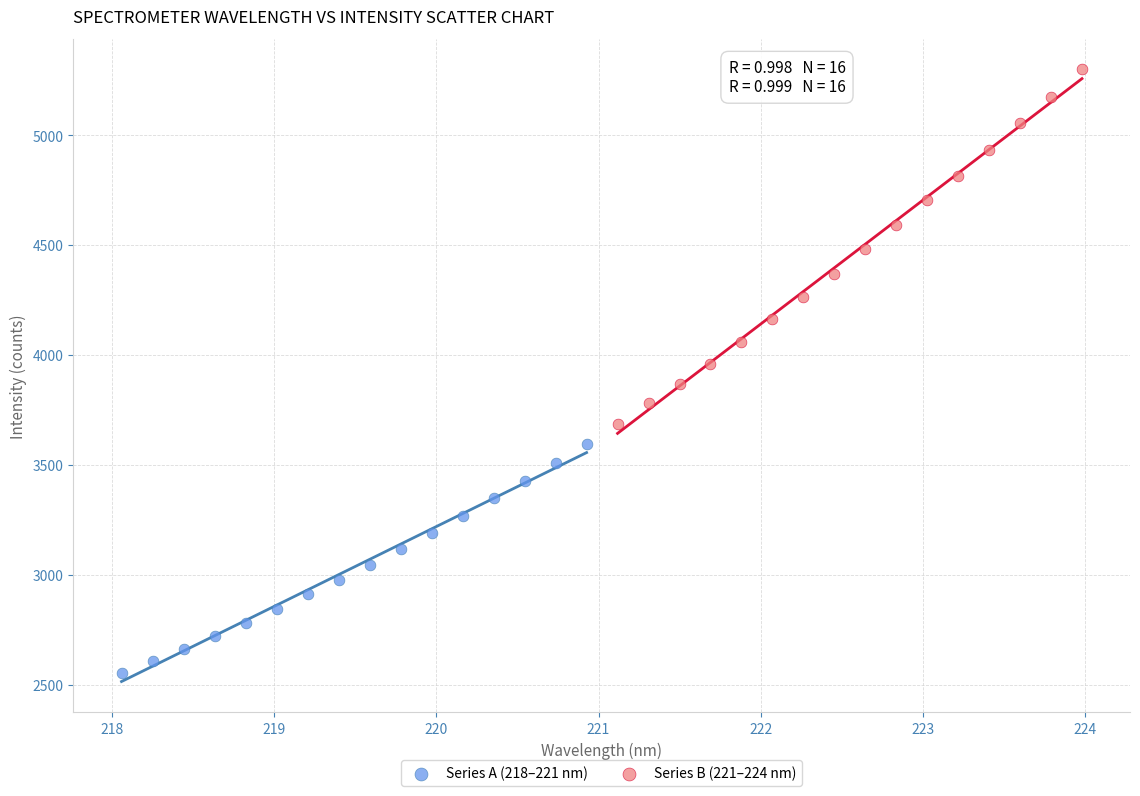

Which series contains the highest Y value?

Series B (221–224 nm)